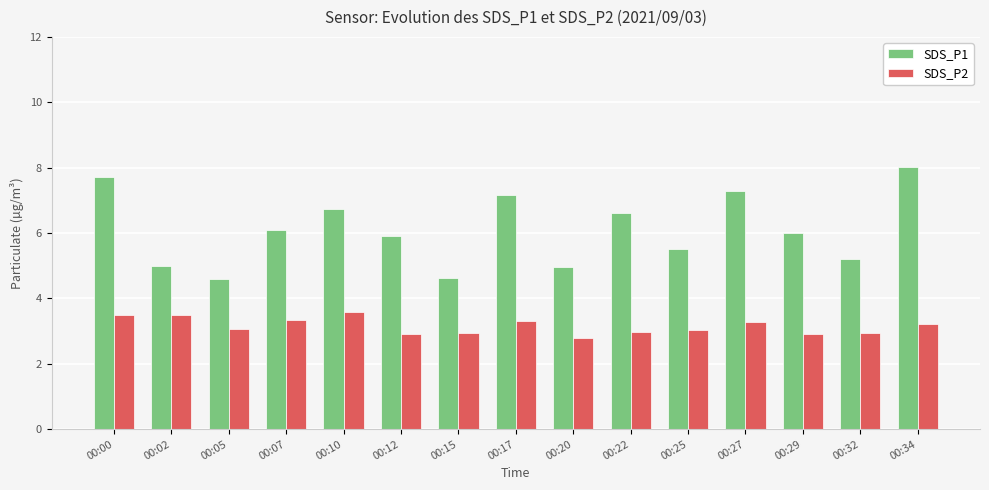

Which series has the largest total across all categories?

SDS_P1